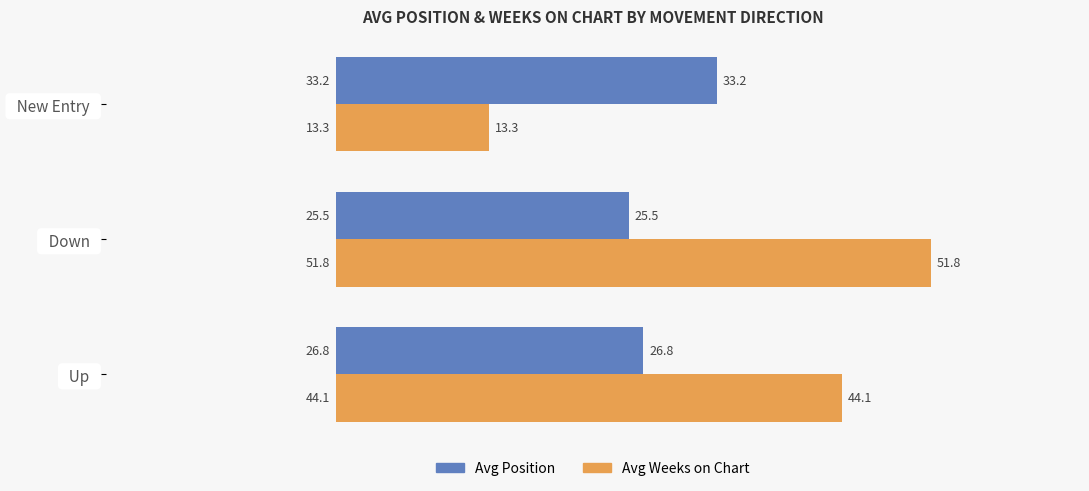

What is the difference between the Avg Weeks on Chart values at   New Entry   and   Down  ?

38.5